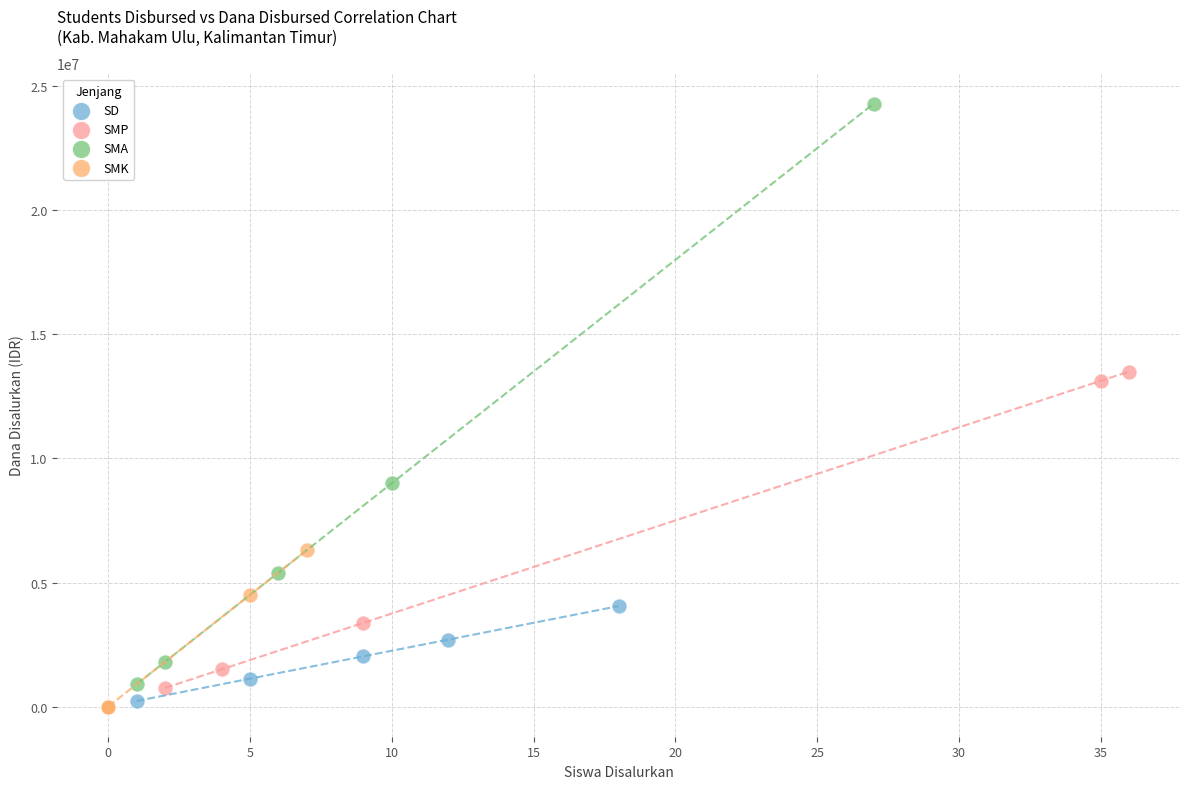

Which series reaches the maximum Y coordinate?

SMA